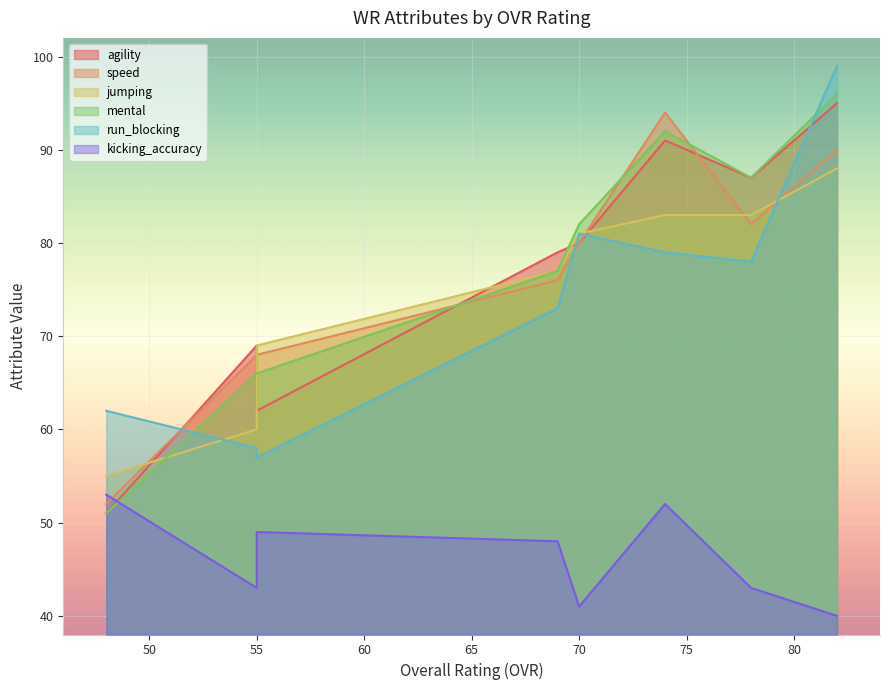

At which category does jumping reach its first local valley?

55